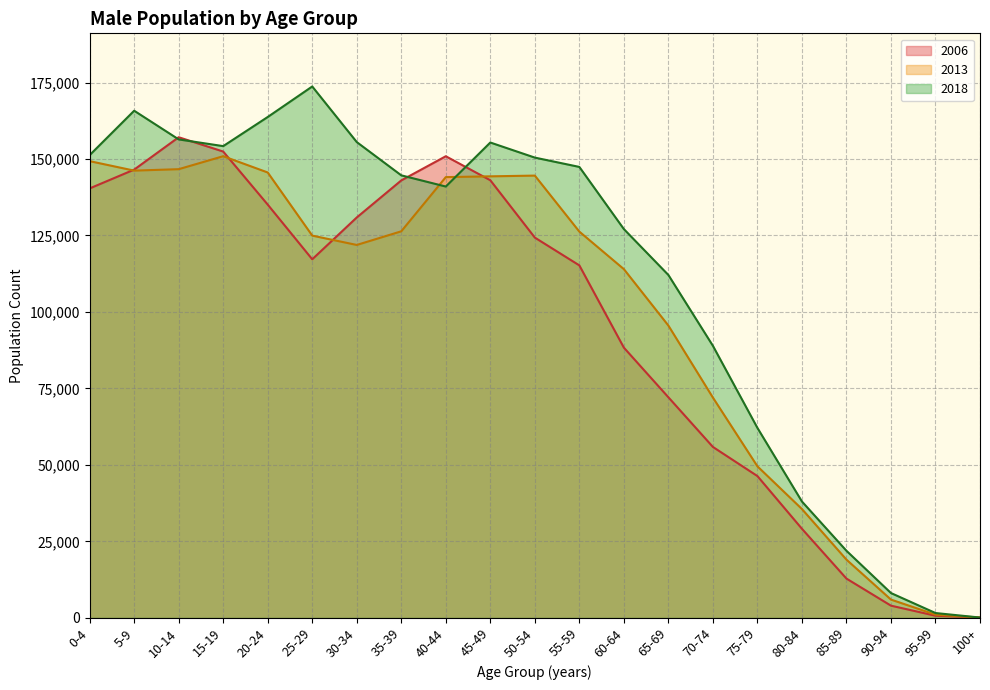

List the series in order of their overall mean, highest first.

2018, 2013, 2006